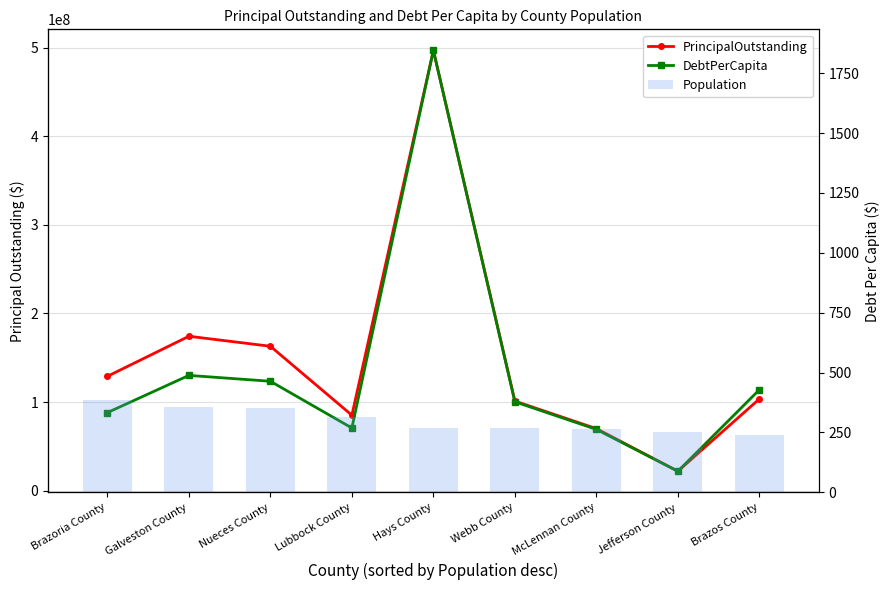

Between Brazos County and Lubbock County, which is larger?

Brazos County